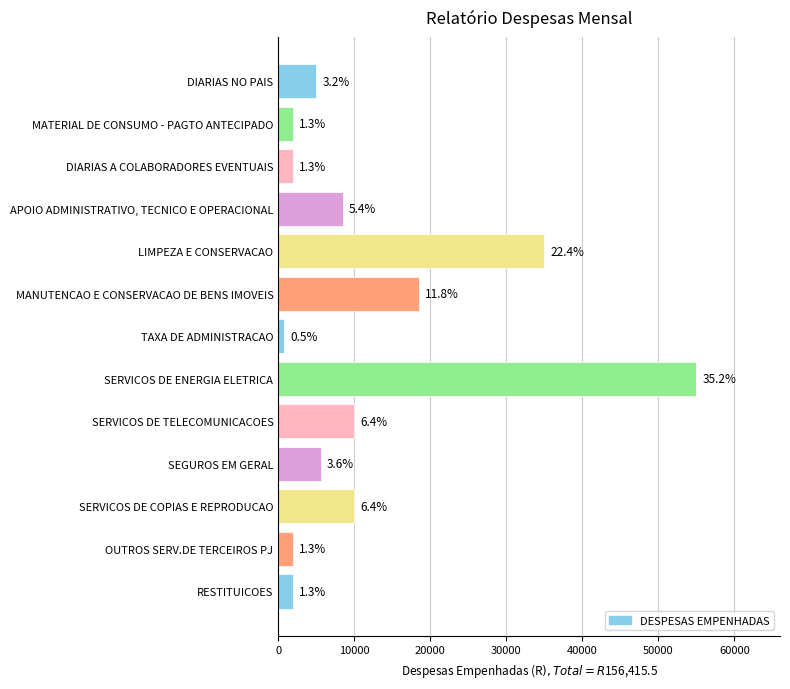

Are the bars horizontal?

Yes